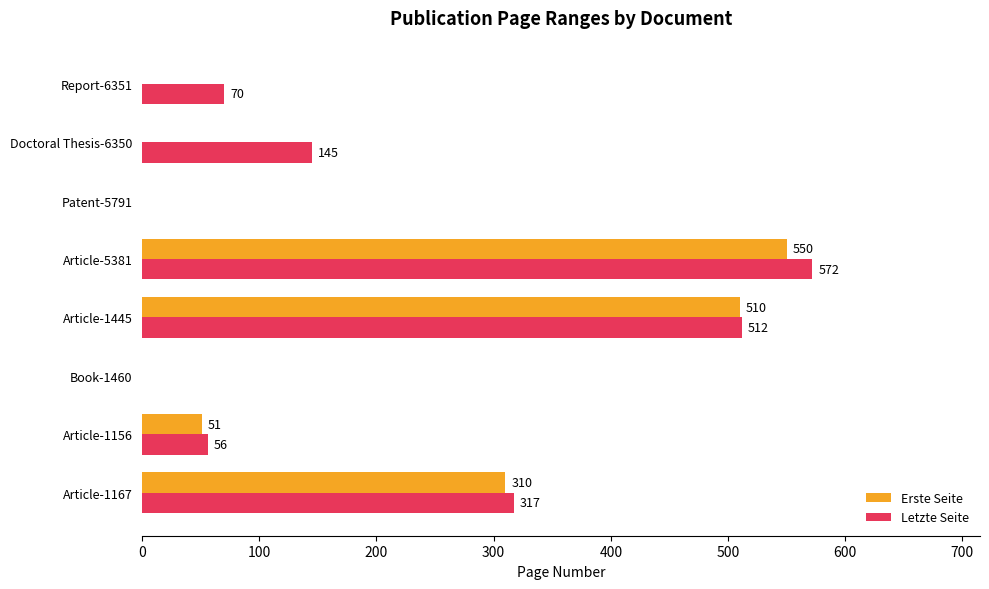

Where is Letzte Seite nearest to the value 286?

Article-1167